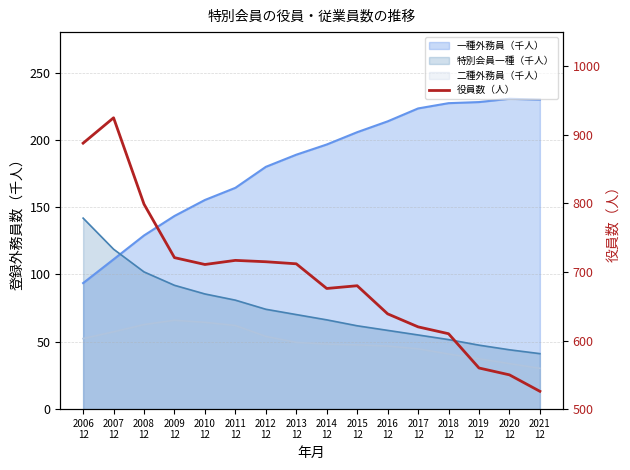

What is the smallest value displayed?

526